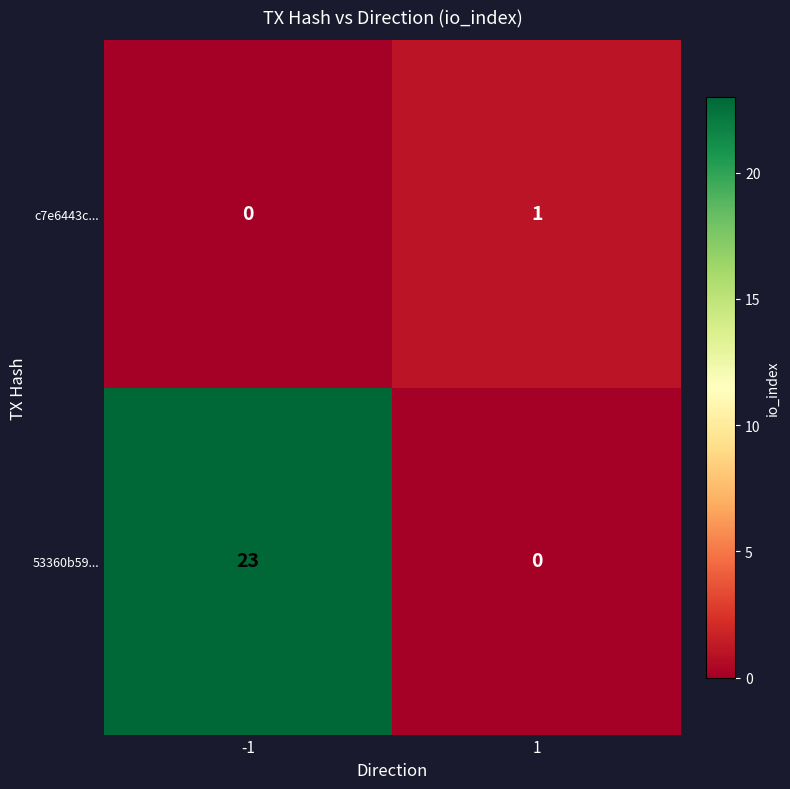

What is the difference between the highest and lowest values at -1?

23